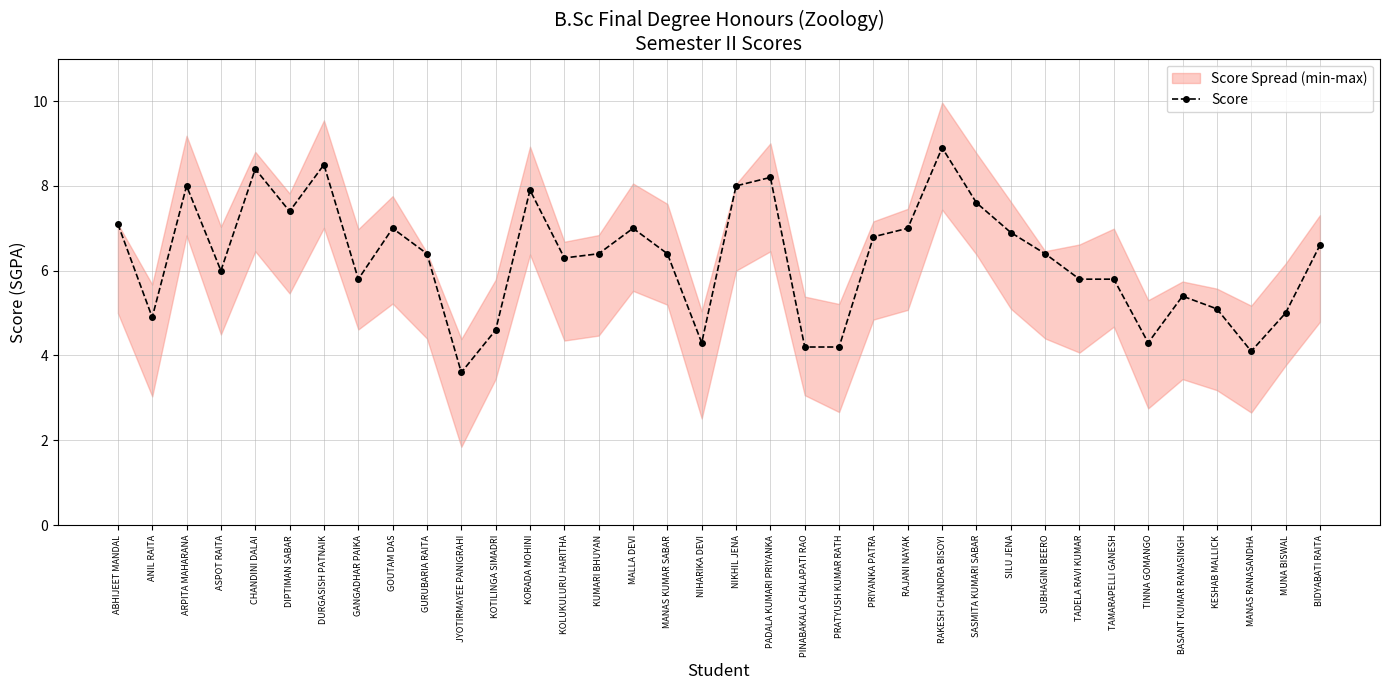

What is the greatest value displayed?

8.9